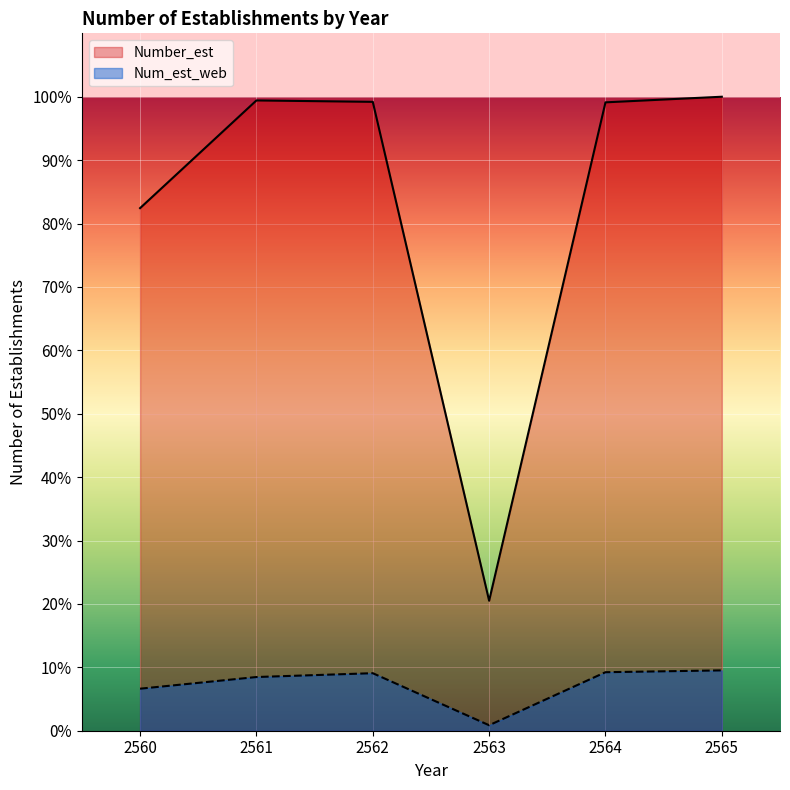

Reading left to right, list all the values displayed in this chart.

Number_est: 82.4	99.4	99.2	20.5	99.1	100.0
Num_est_web: 6.6	8.5	9.1	0.9	9.2	9.5